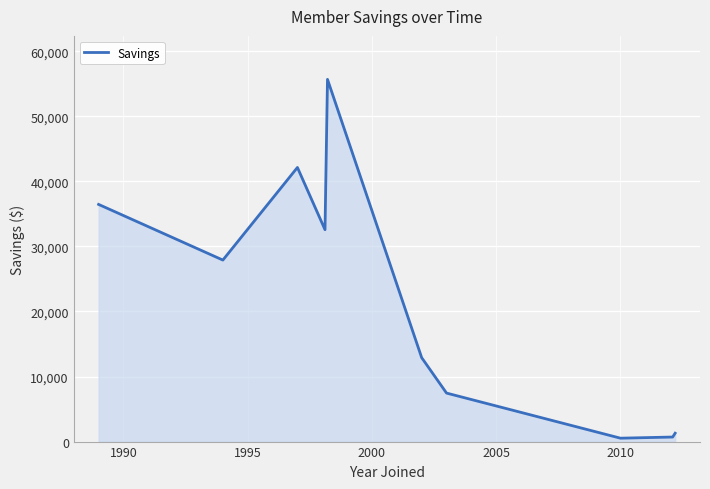

What is the maximum value shown in the chart?

55677.5